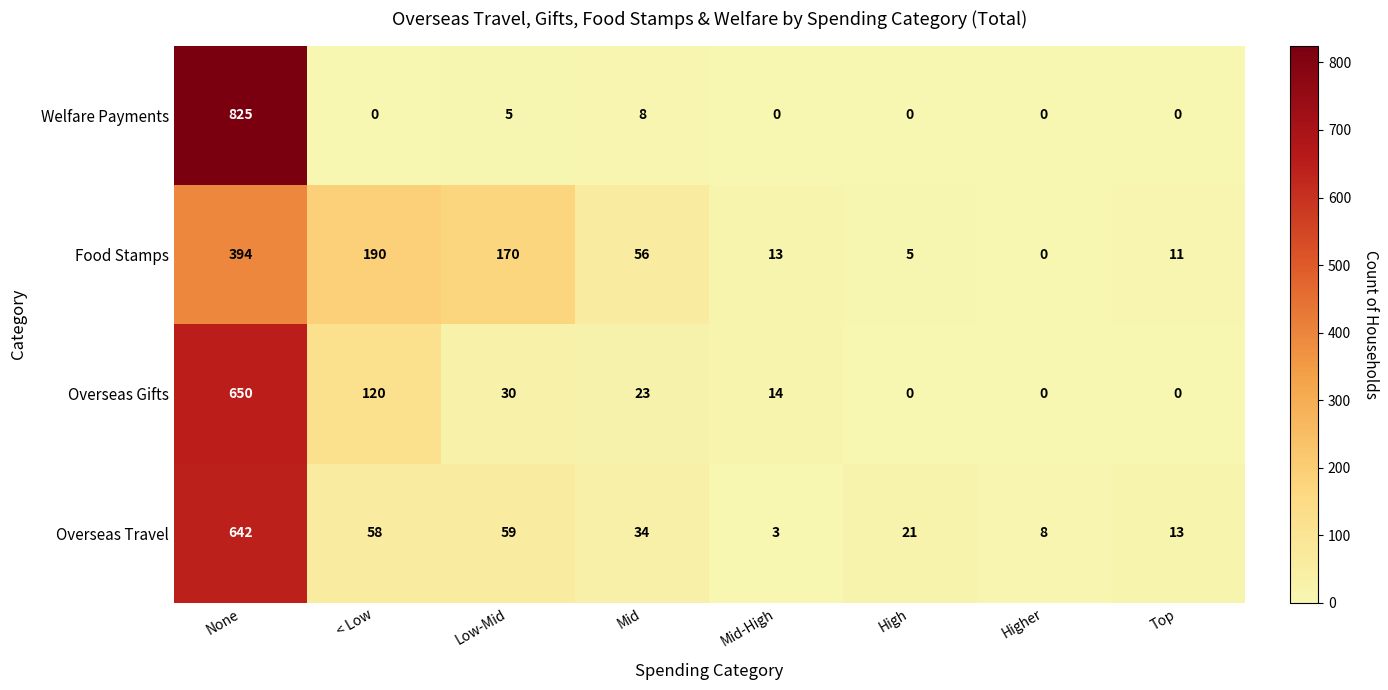

The value of Welfare Payments at Mid is 8. True or false?

True